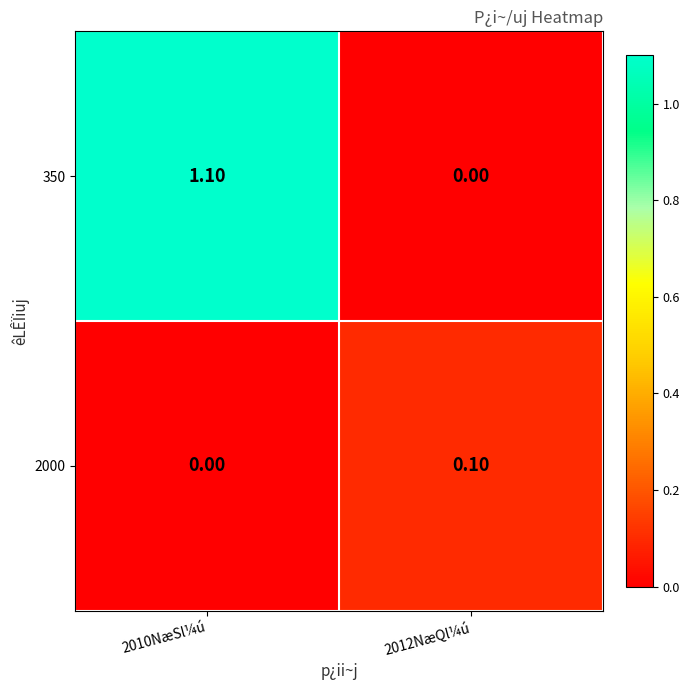

List the series in order of their overall mean, lowest first.

2000, 350